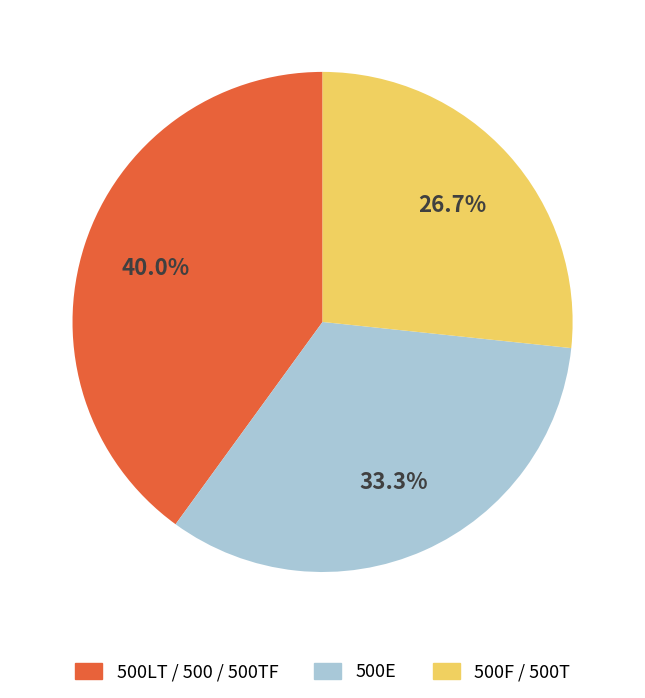

Is there any slice that represents more than half of the pie?

No